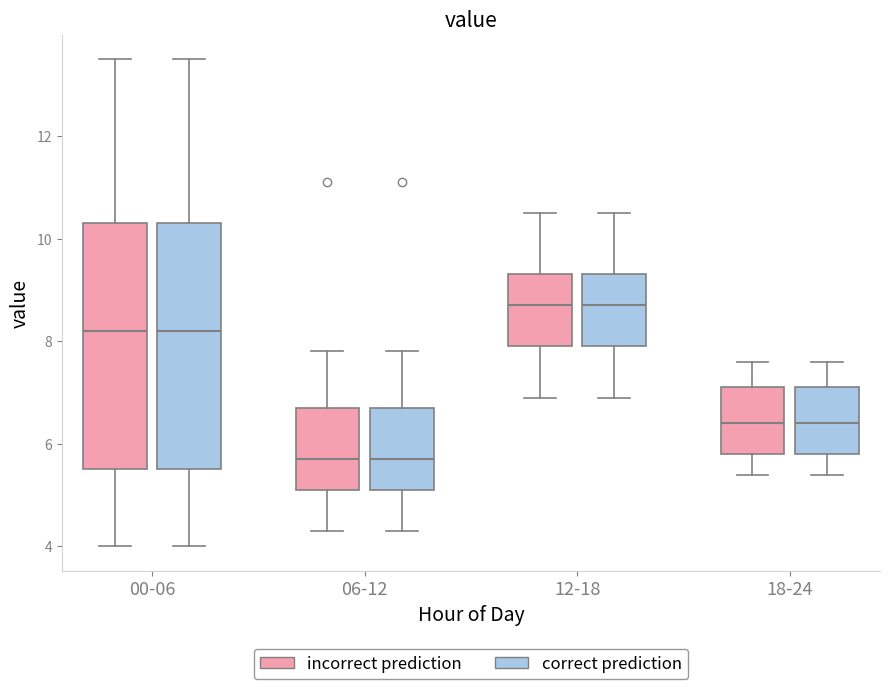

Where does the lower whisker of the box for 12-18 (correct prediction) end on the y-axis? The values are not printed on the chart, so give them approximately, as read against the axis.

7.0